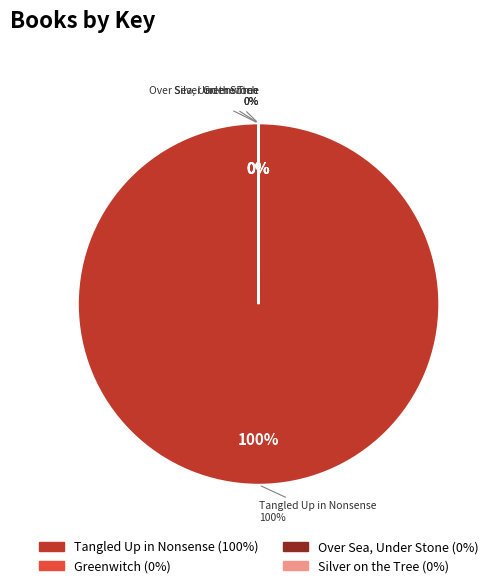

What is the smallest slice in the pie chart?

Over Sea, Under Stone